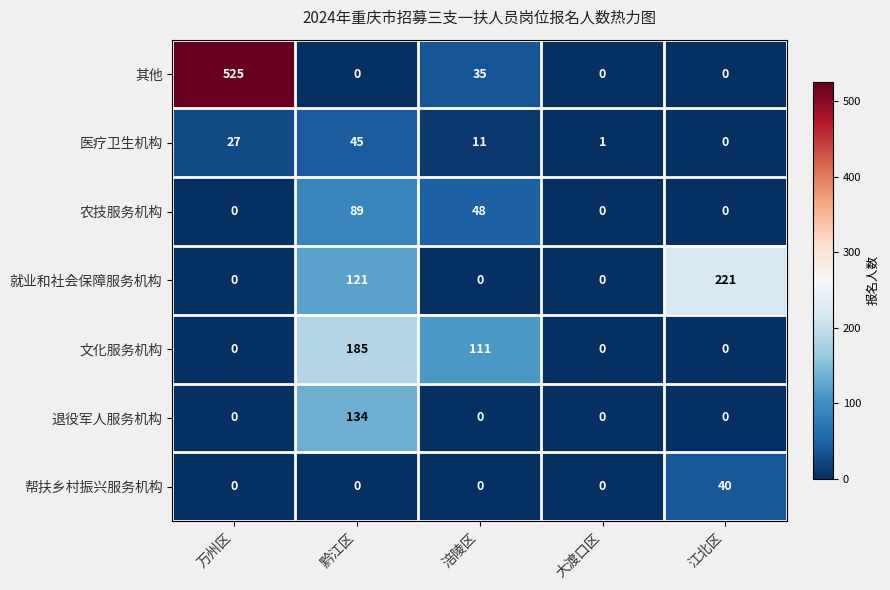

Which category has the highest value in the 就业和社会保障服务机构 series?

江北区